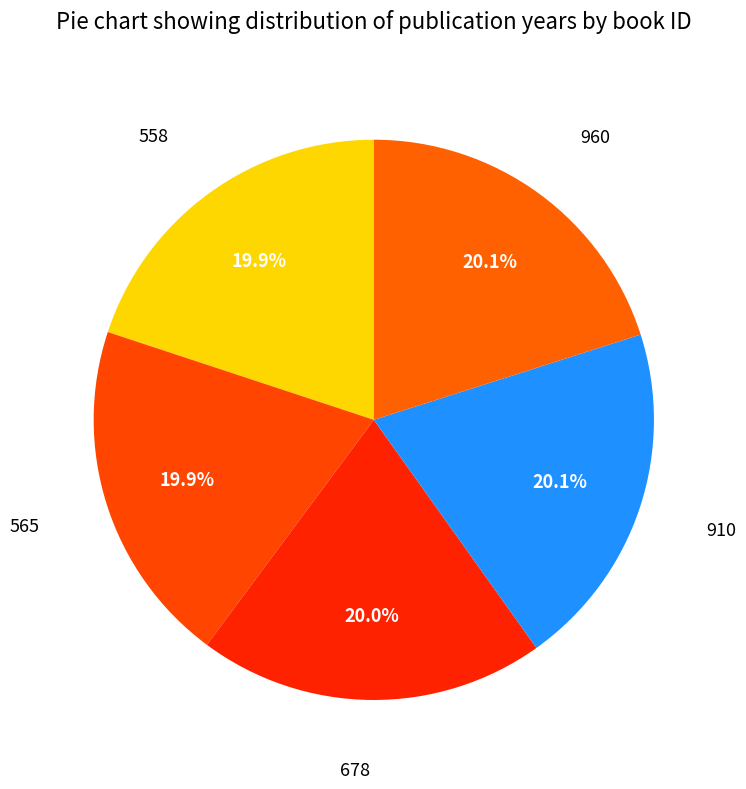

True or false: 678 accounts for 33% of the total.

False